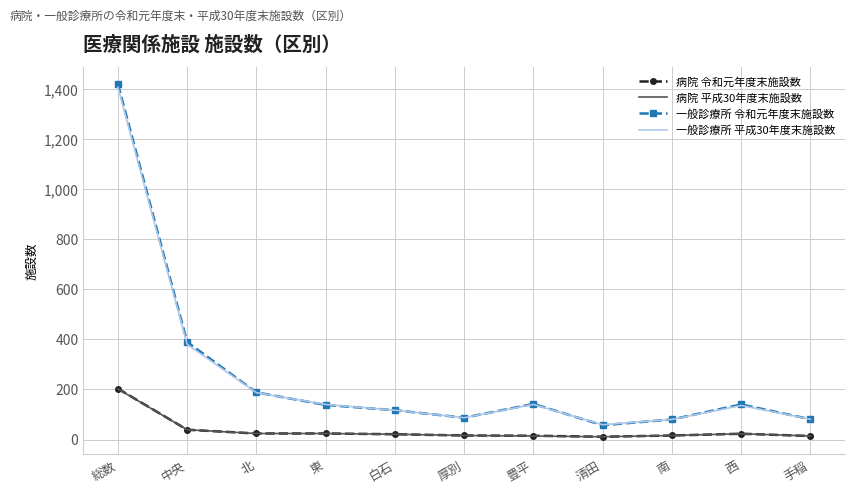

In 一般診療所 令和元年度末施設数, how many points are lower than both neighbors (excluding endpoints)?

2